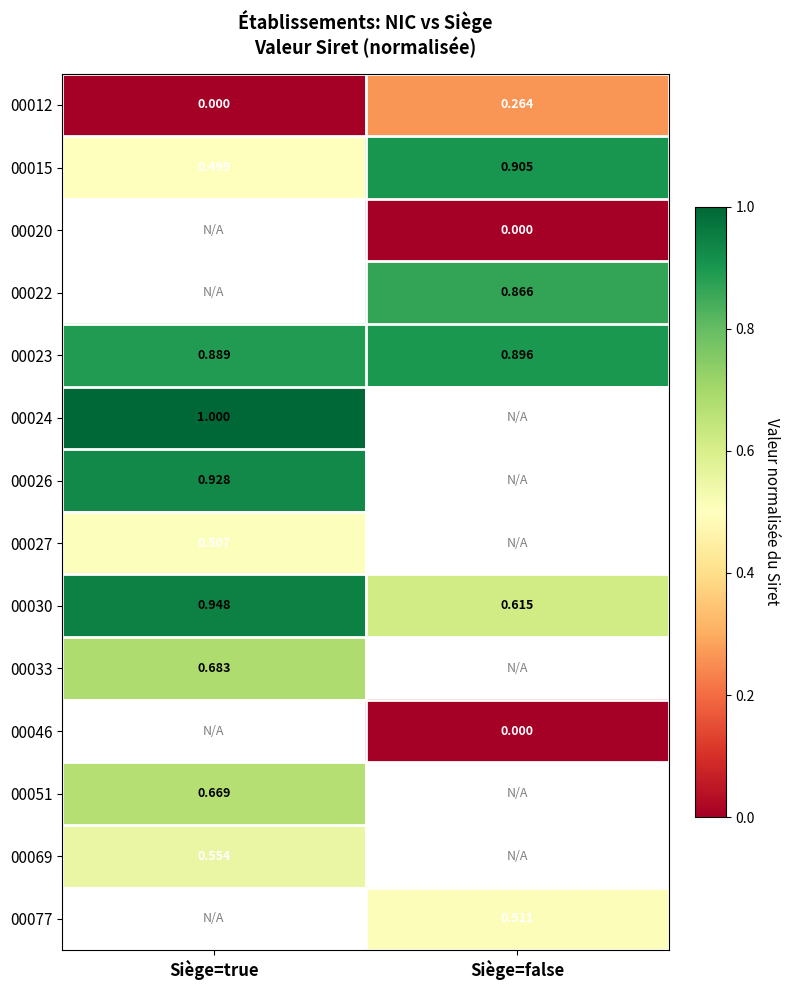

Is the value of 00024 at Siège=false greater than the value of 00046 at Siège=true?

No